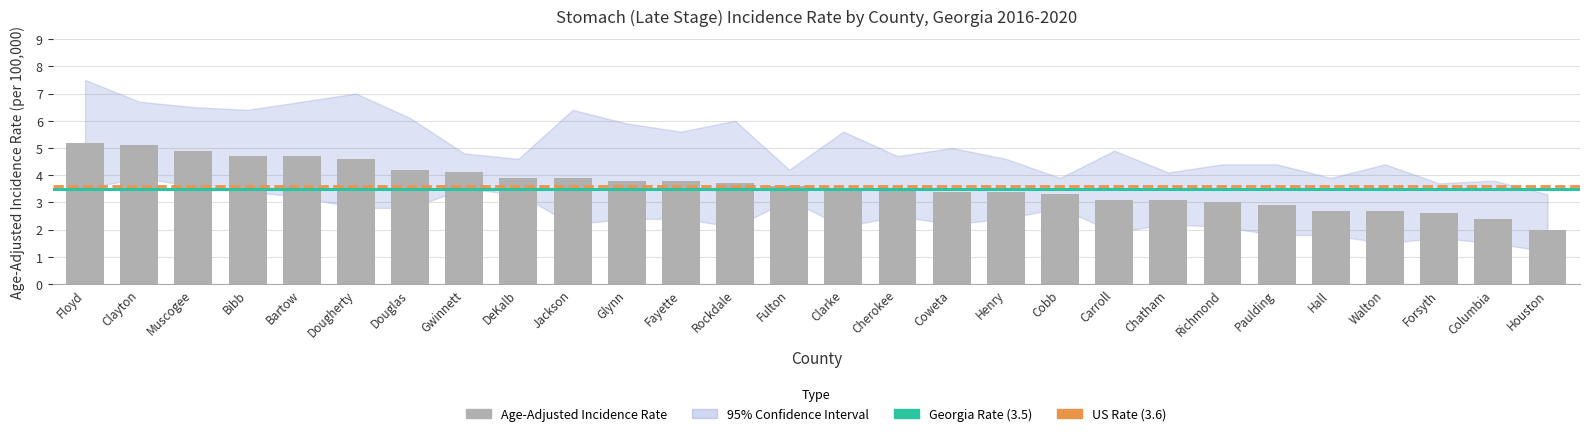

What is the value of the 6th bar from the left?

4.6